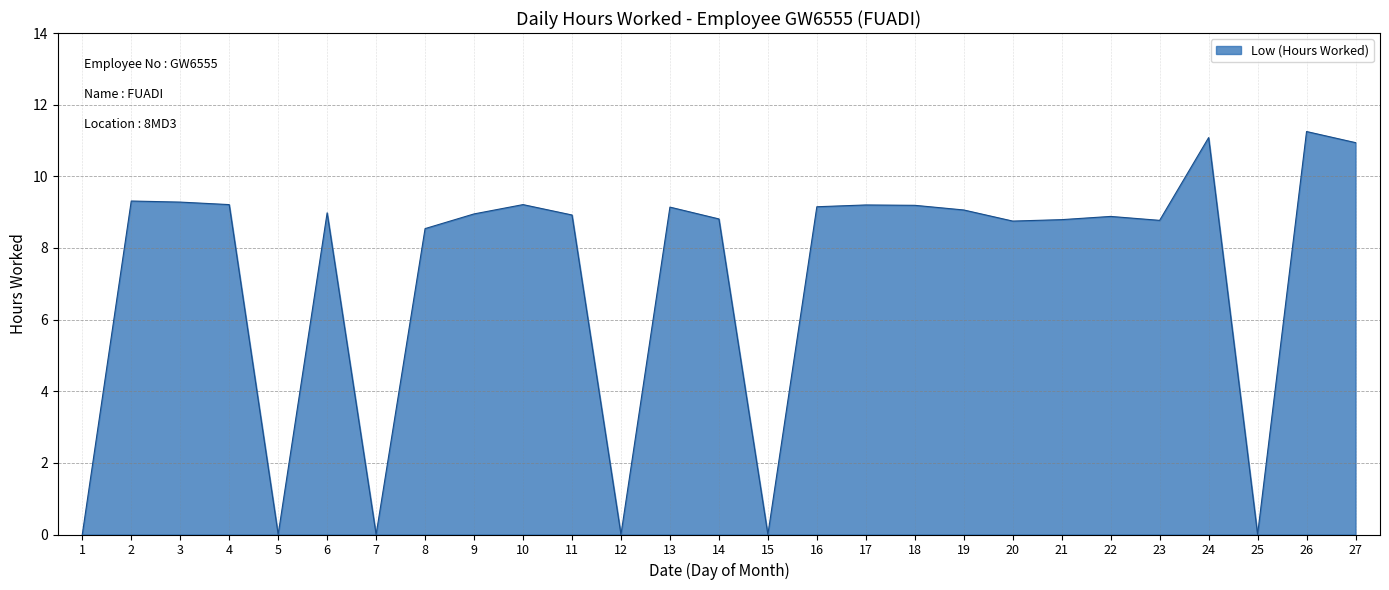

What is the average value?

7.2